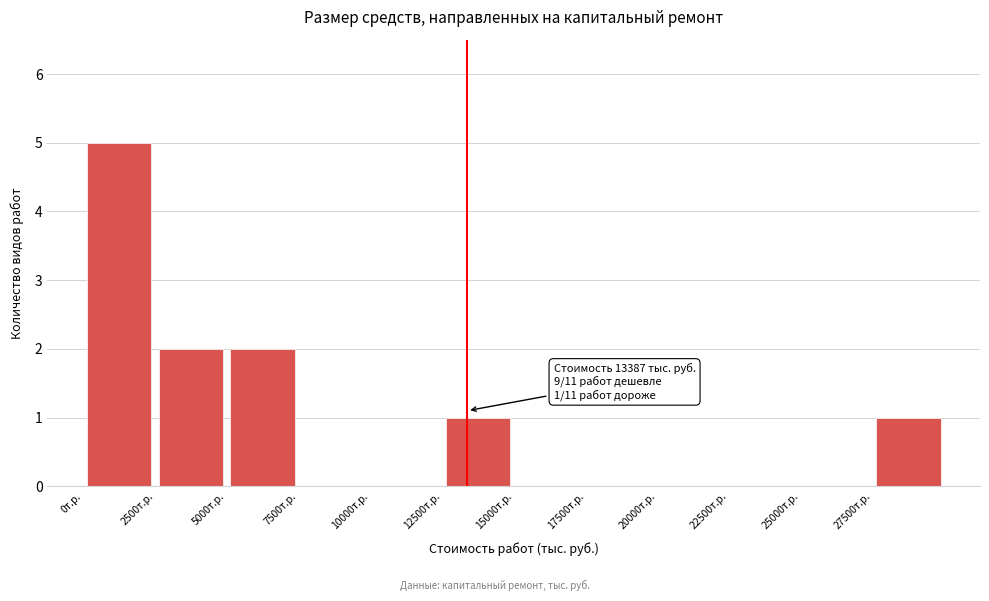

Which range on the x-axis has the tallest bar?

0 to 2500